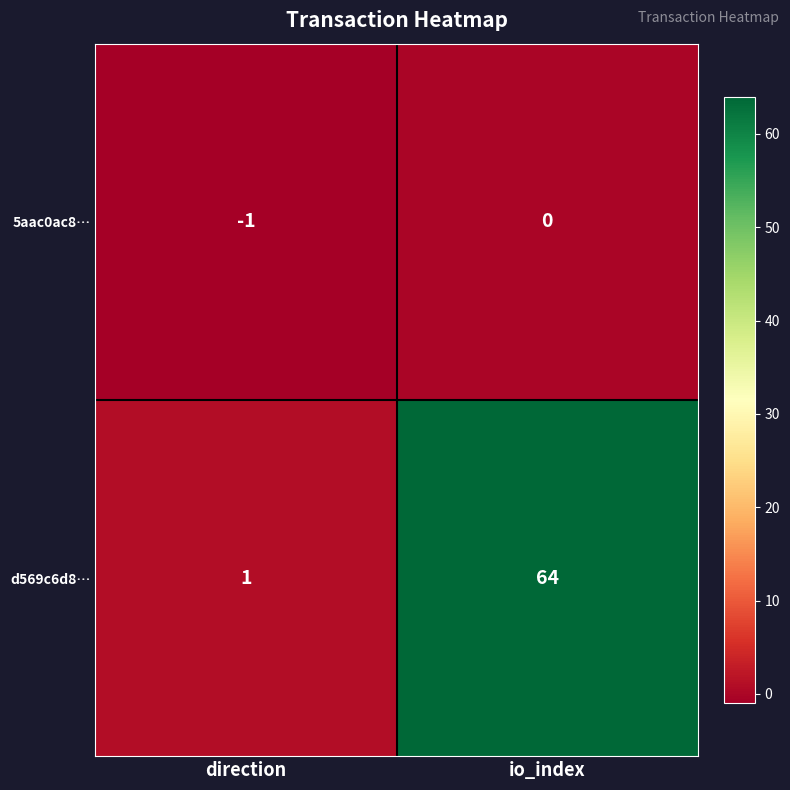

Reading left to right, transcribe all the data shown in this chart.

5aac0ac8…: direction=-1	io_index=0
d569c6d8…: direction=1	io_index=64